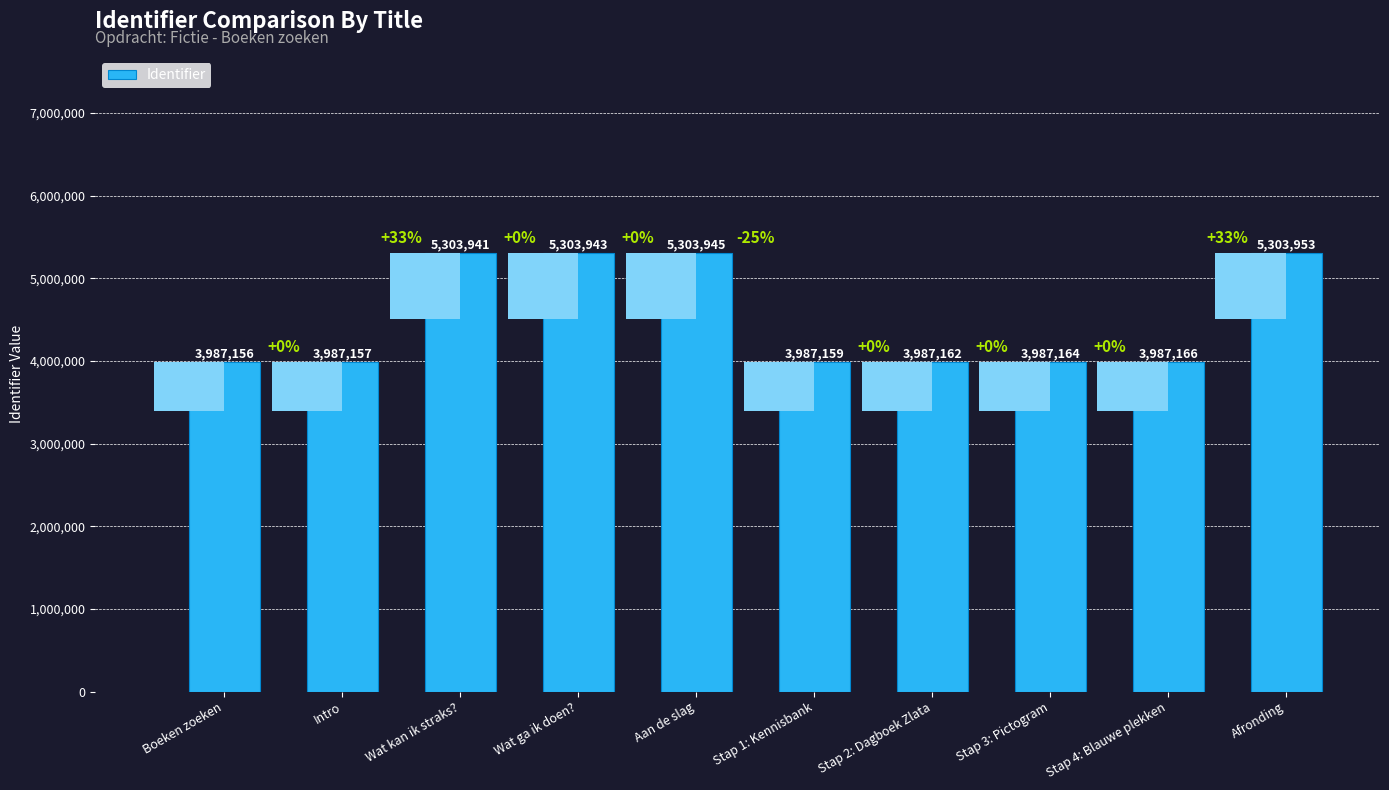

Which has a higher value, Wat kan ik straks? or Afronding?

Afronding